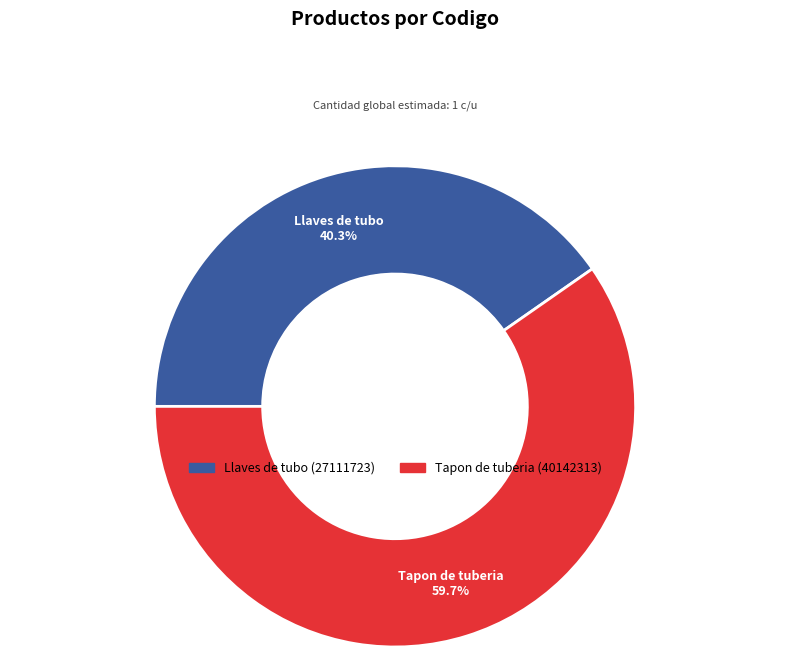

What is the smallest slice in the pie chart?

Llaves de tubo